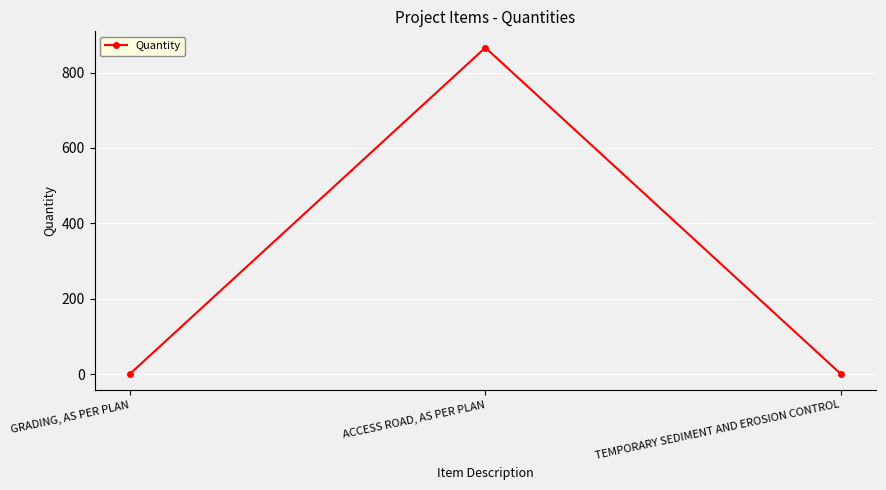

What is the greatest value displayed?

866